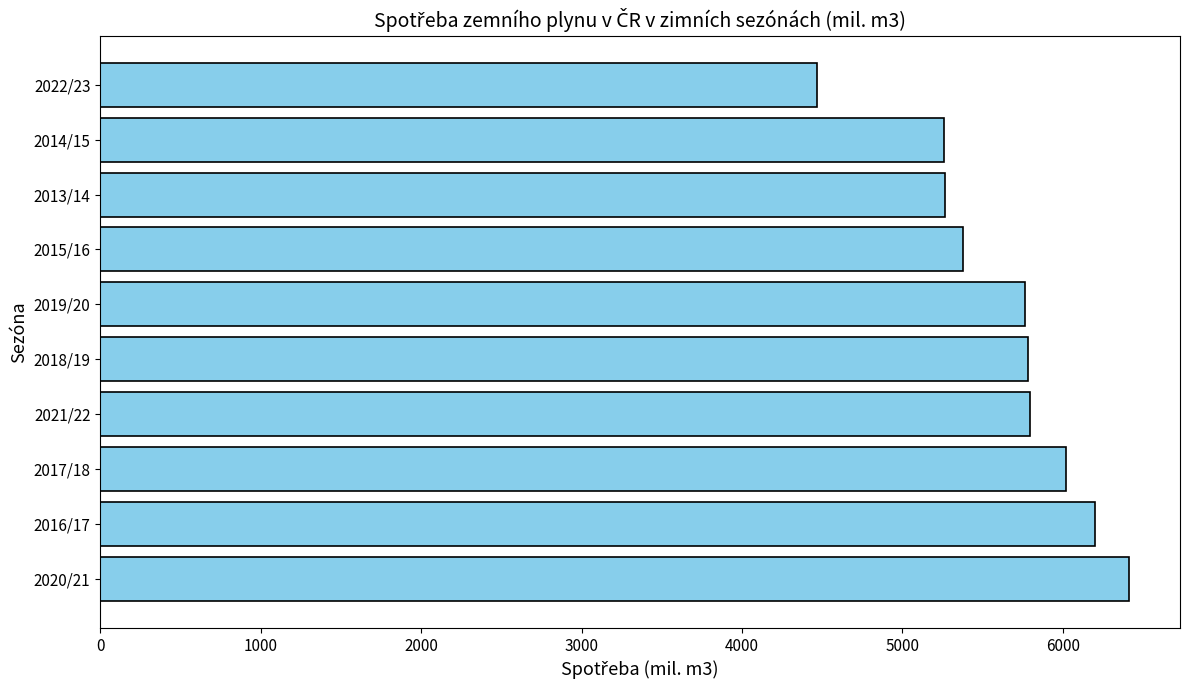

Count the number of values greater than 5785.

5